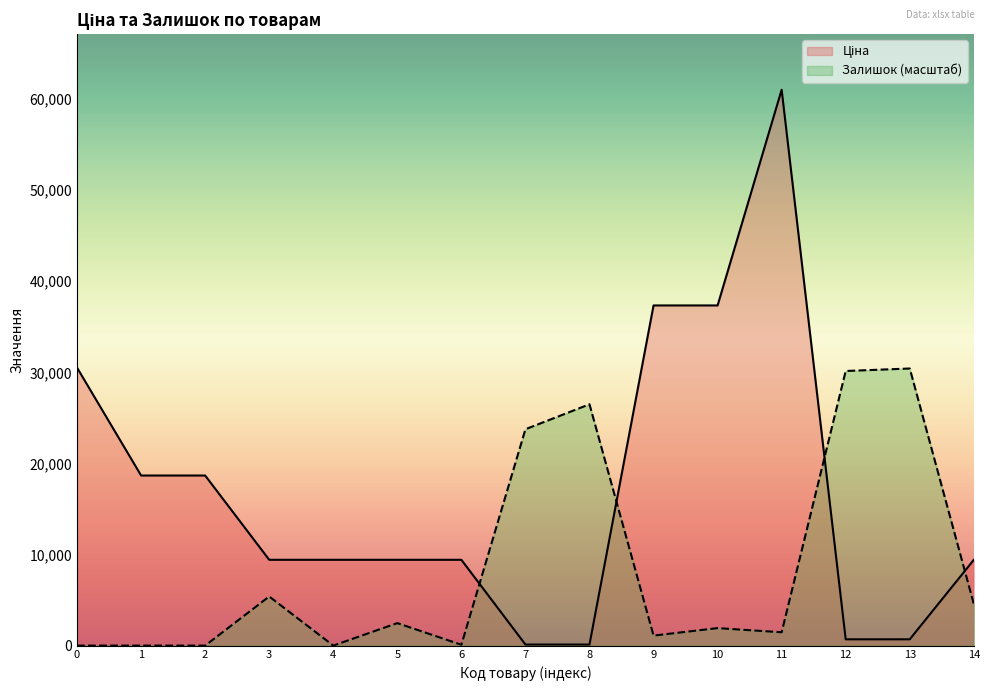

Does the chart display data point markers on the line(s)?

No